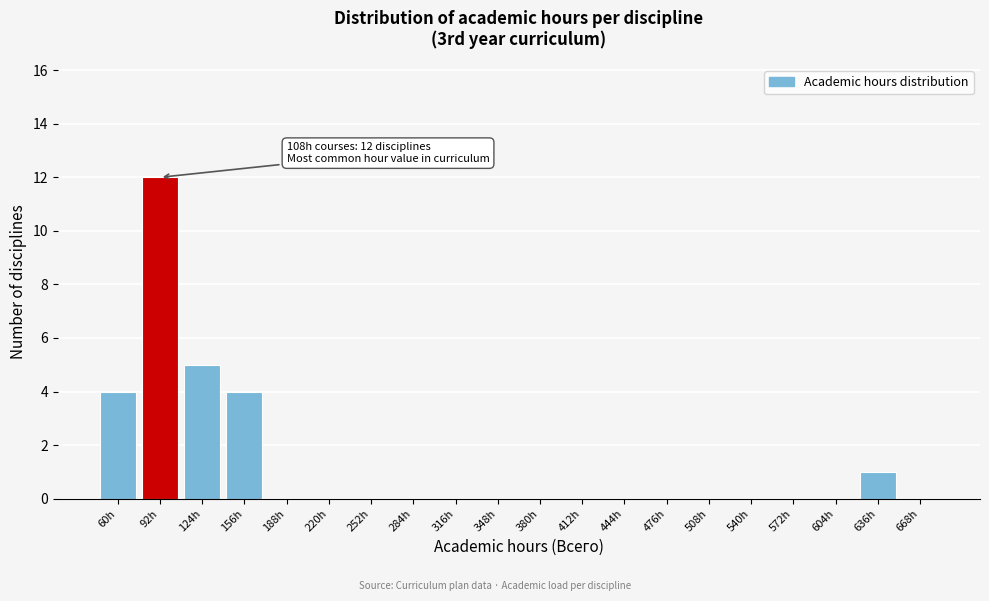

Reading right to left, list all the values displayed in this chart.

668h=0	636h=1	604h=0	572h=0	540h=0	508h=0	476h=0	444h=0	412h=0	380h=0	348h=0	316h=0	284h=0	252h=0	220h=0	188h=0	156h=4	124h=5	92h=12	60h=4